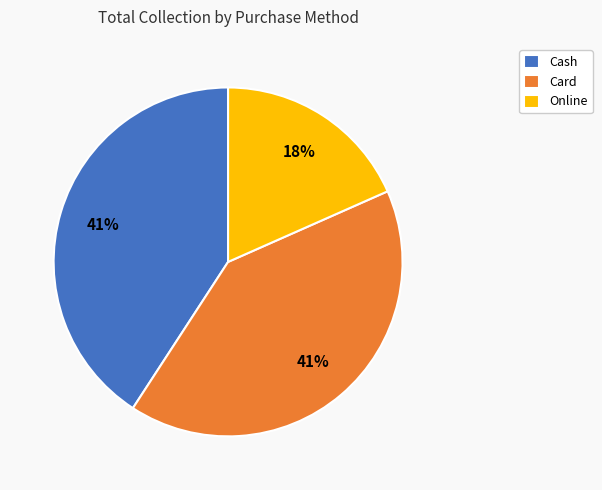

Which slice is the smallest?

Online